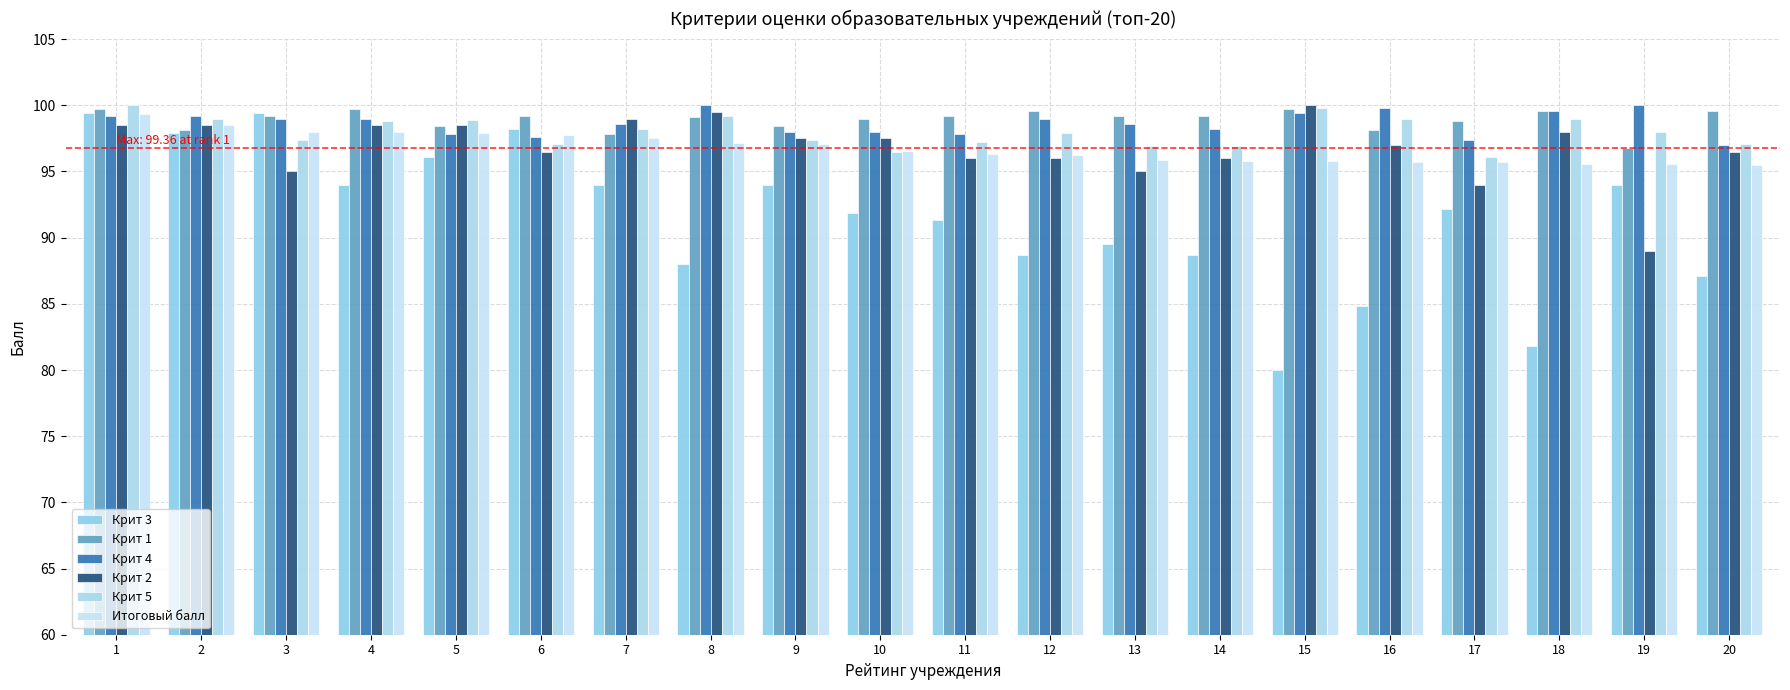

What is the sum of all Крит 2 values?

1936.5